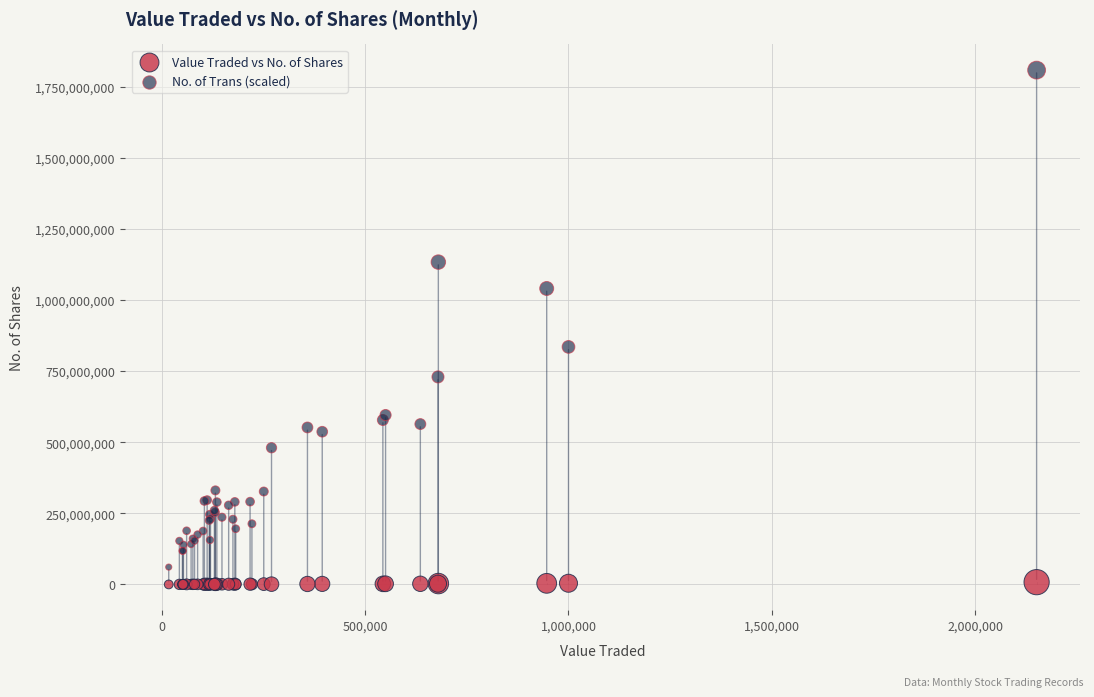

Across all series, what Y value is closest to 904211159?

835161627.1